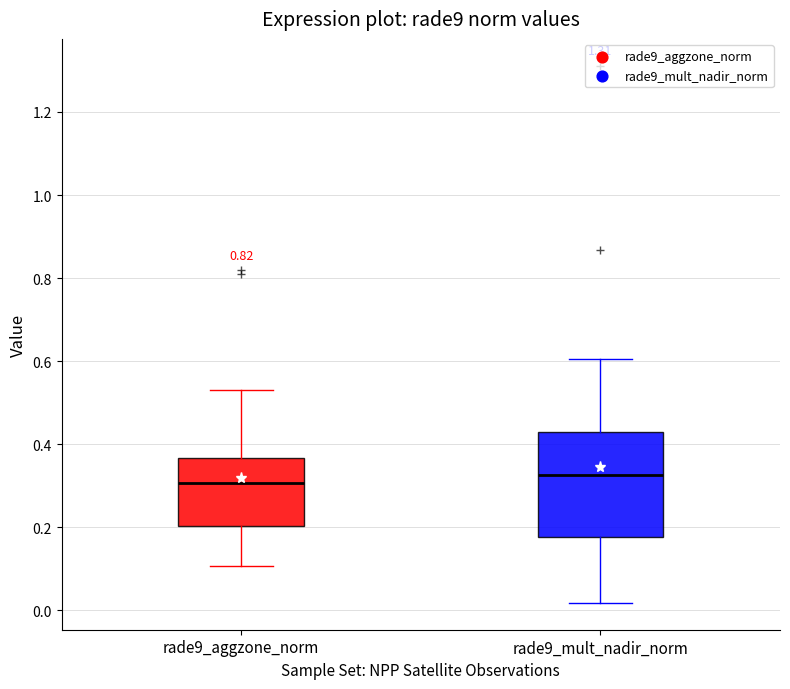

Which box's median line is the lowest?

rade9_aggzone_norm